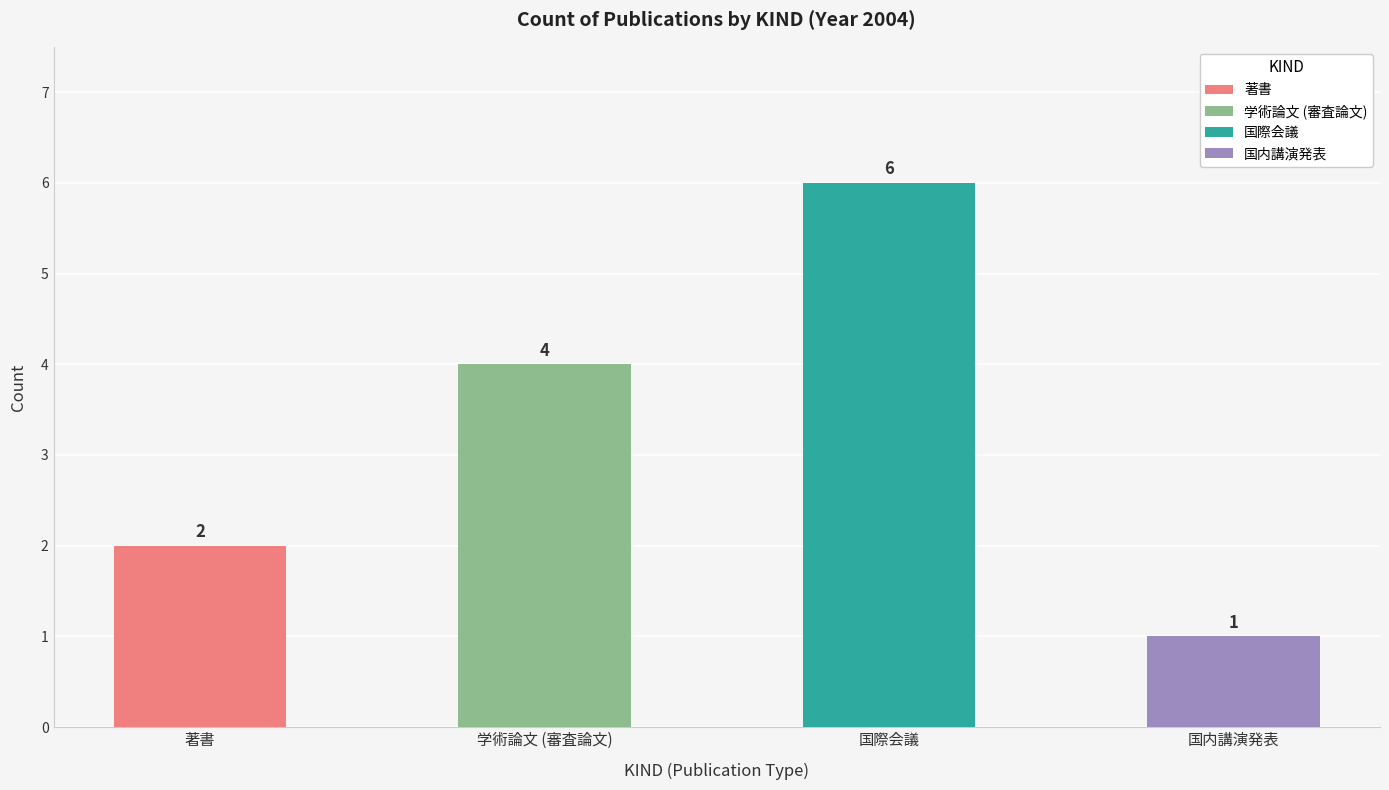

What is the spread (max minus min) of values at 著書?

5